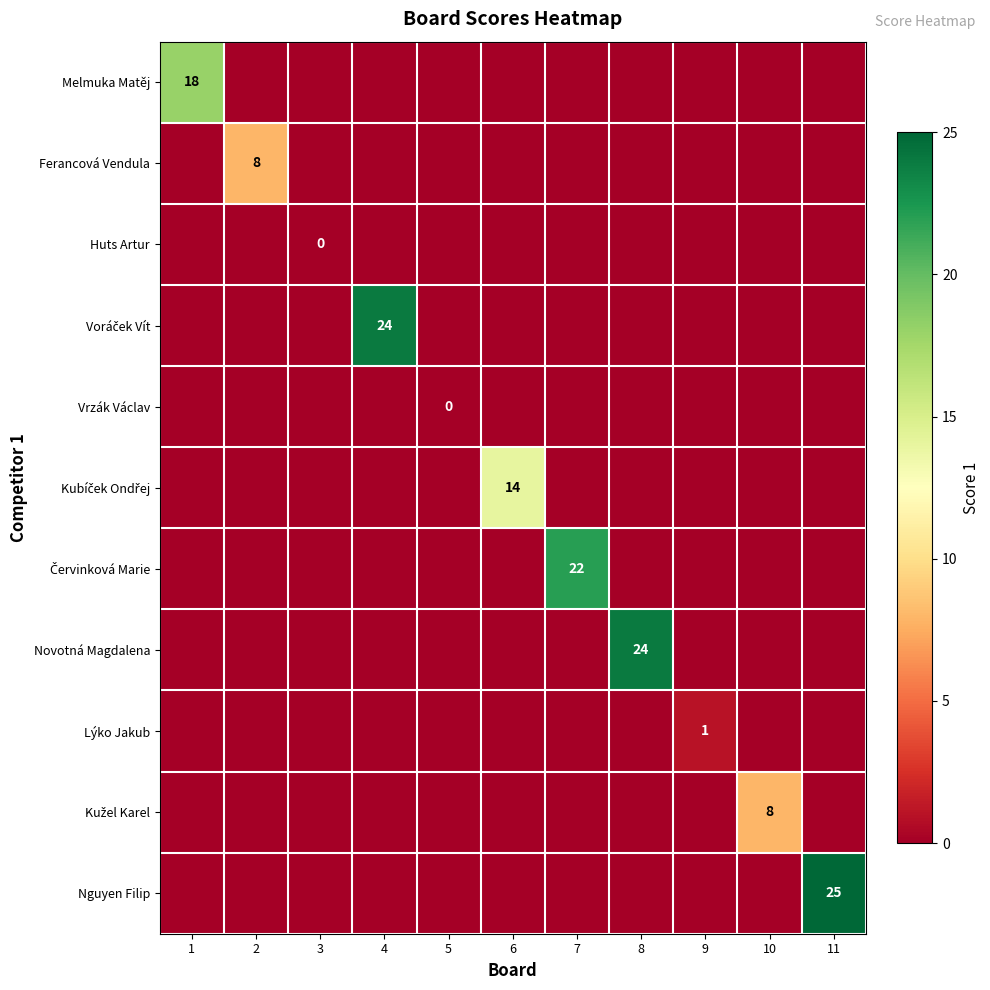

Is it true that Lýko Jakub equals 1 at 9?

True